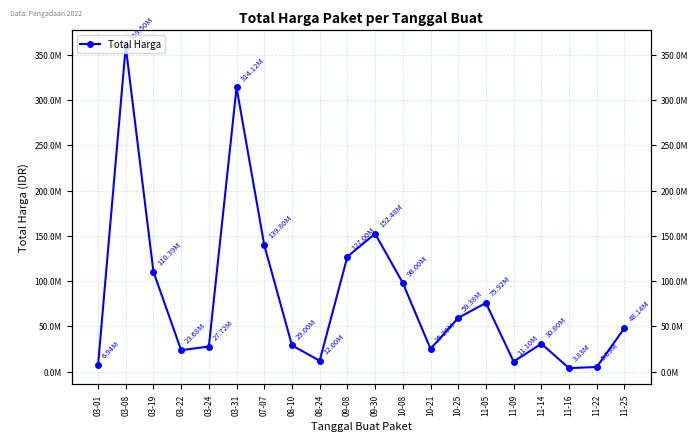

Rank the categories by value from lowest to highest.

11-16, 11-22, 03-01, 11-09, 08-24, 03-22, 10-21, 03-24, 08-10, 11-14, 11-25, 10-25, 11-05, 10-08, 03-19, 09-08, 07-07, 09-30, 03-31, 03-08